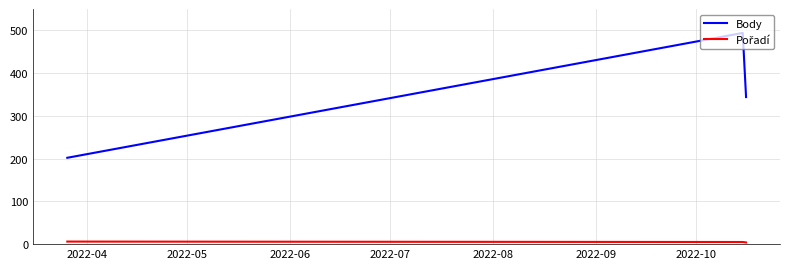

Which series has the largest total across all categories?

Body